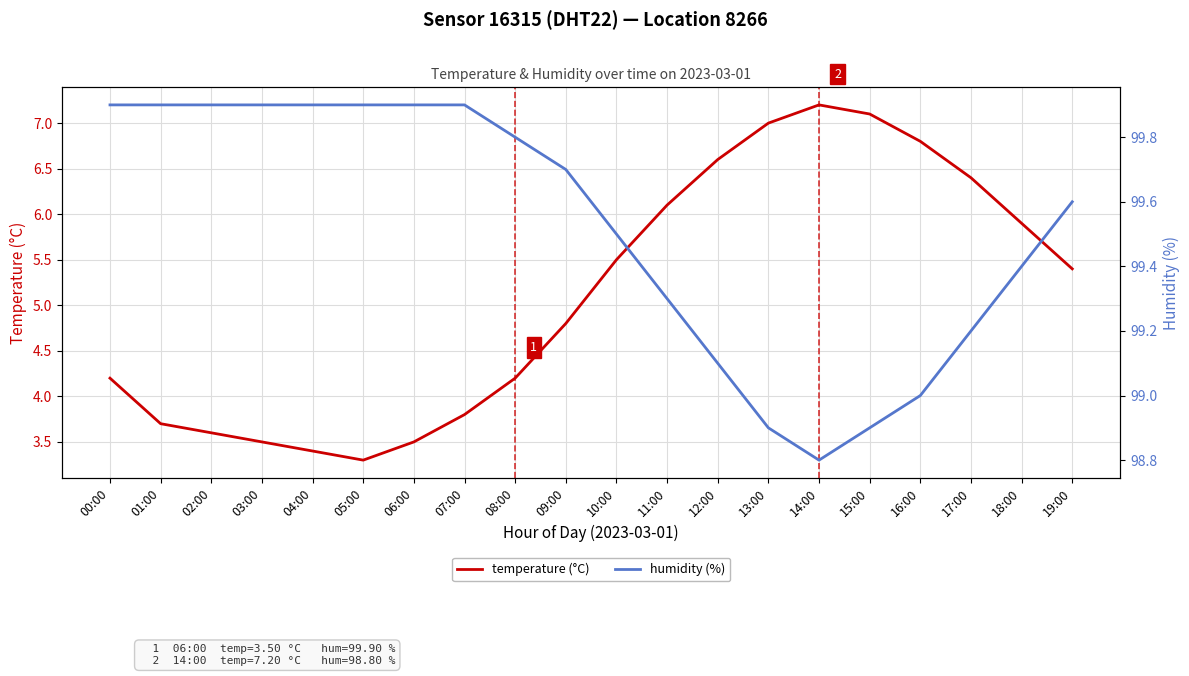

True or false: humidity (%) and temperature (°C) cross at least once.

False